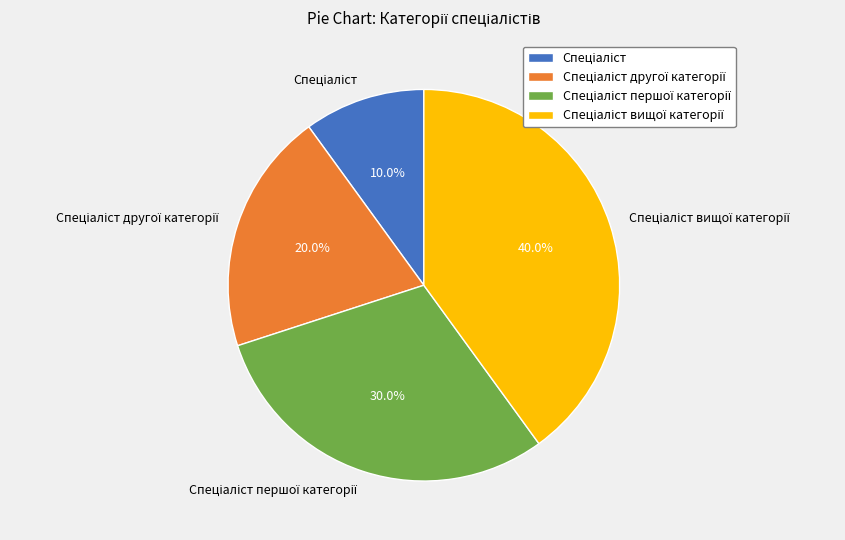

Does any single category account for the majority?

No